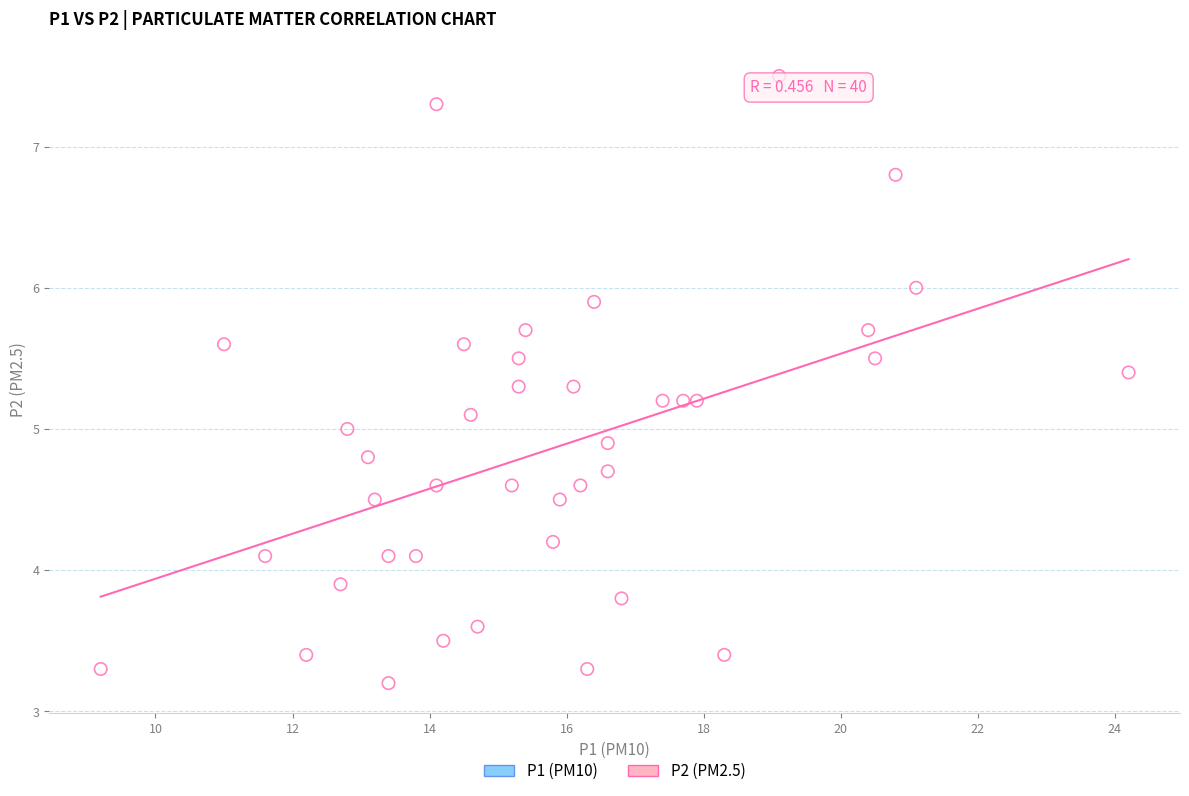

What is the range of X values (max minus min)?

15.0